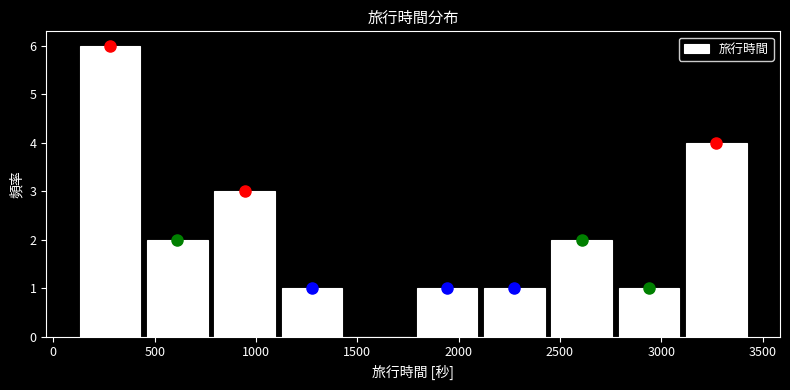

Reading left to right, transcribe this chart: for each bar, give the range it covers on the x-axis and its height. Neither the bar edges nor the heights are printed on the chart, so give them approximately, as read against the axes.

100 to 450: 6
450 to 800: 2
800 to 1100: 3
1100 to 1450: 1
1450 to 1800: 0
1800 to 2100: 1
2100 to 2450: 1
2450 to 2750: 2
2750 to 3100: 1
3100 to 3450: 4